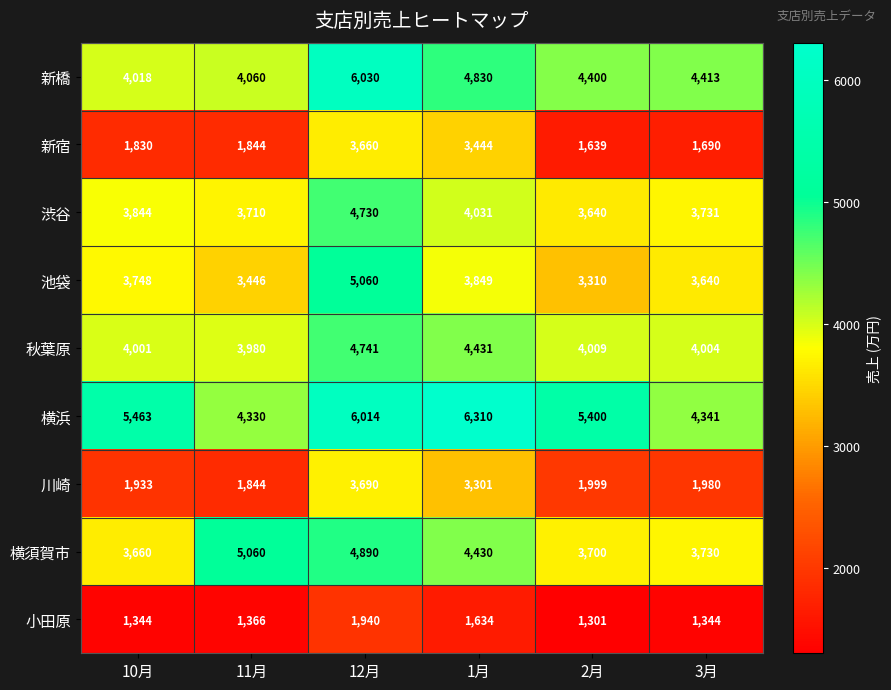

The 秋葉原 series shows 4001 at 10月. True or false?

True